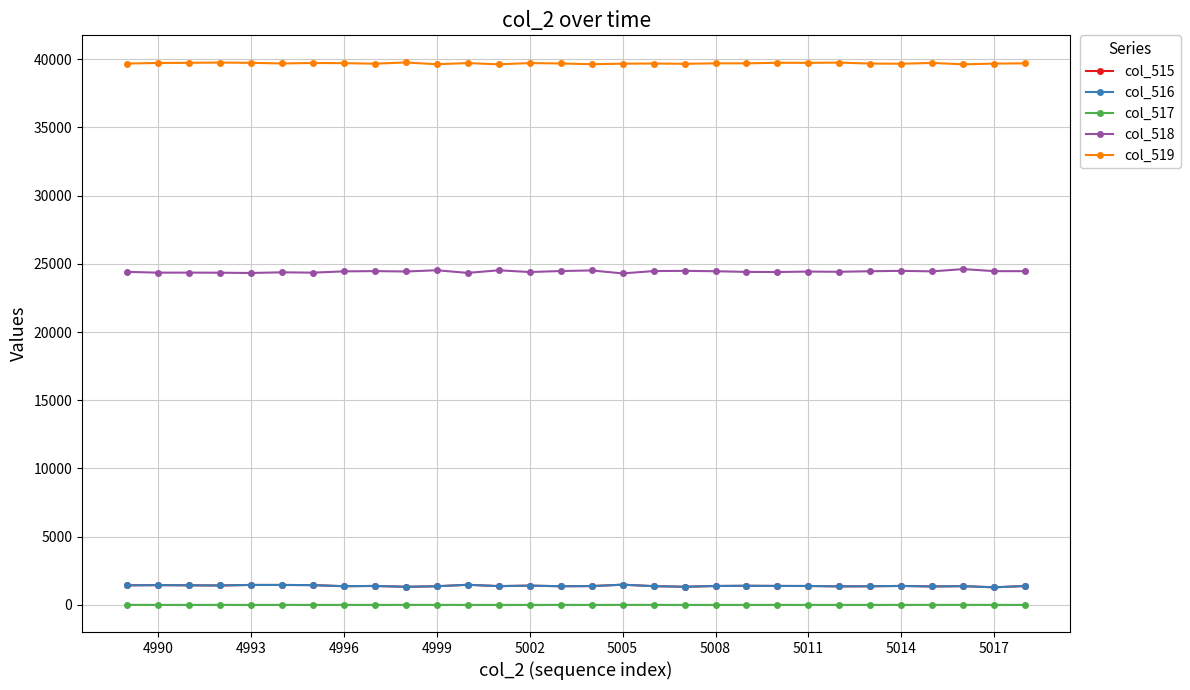

What is the average value of the col_519 series?

39700